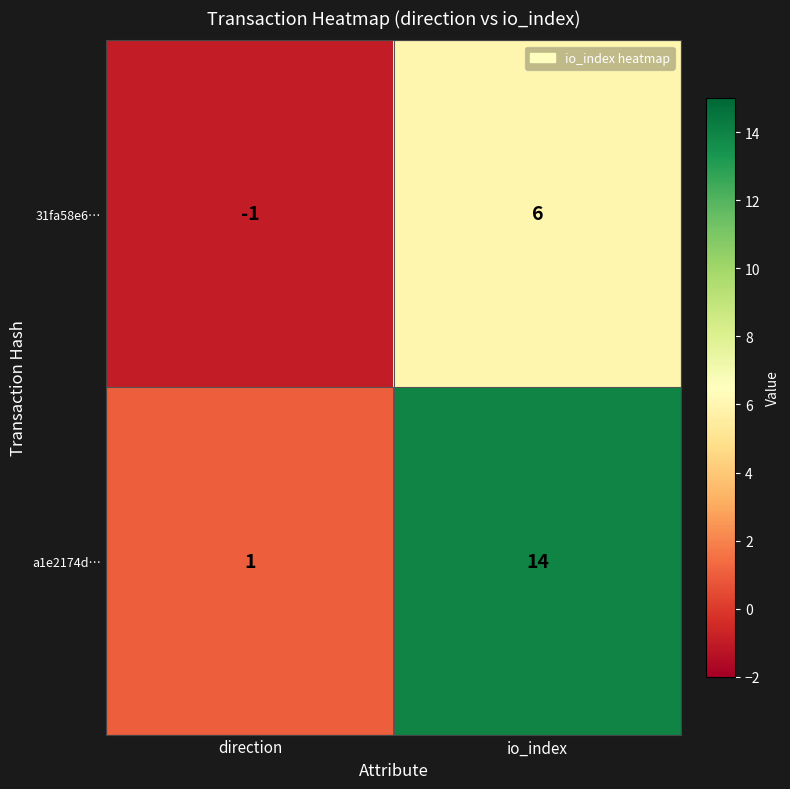

What is the sum of all 31fa58e6… values?

5